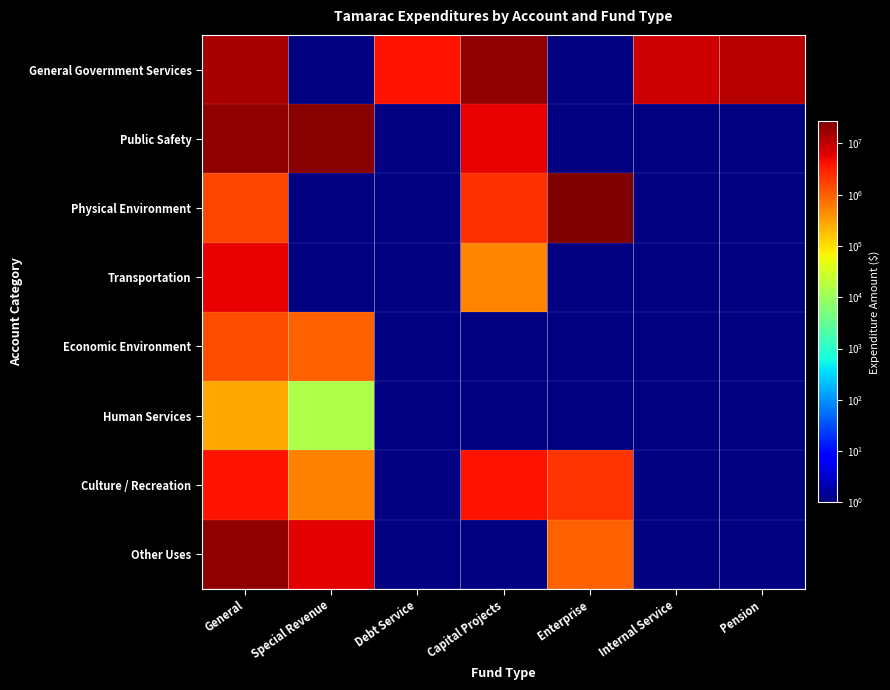

Reading right to left, extract all data points from this chart.

General Government Services: Pension=11498678	Internal Service=8228073	Enterprise=0	Capital Projects=19808424	Debt Service=4066383	Special Revenue=0	General=14360278
Public Safety: Pension=0	Internal Service=0	Enterprise=0	Capital Projects=5798855	Debt Service=0	Special Revenue=23081261	General=20190807
Physical Environment: Pension=0	Internal Service=0	Enterprise=27080241	Capital Projects=2389900	Debt Service=0	Special Revenue=0	General=1629529
Transportation: Pension=0	Internal Service=0	Enterprise=0	Capital Projects=497044	Debt Service=0	Special Revenue=0	General=5654731
Economic Environment: Pension=0	Internal Service=0	Enterprise=0	Capital Projects=0	Debt Service=0	Special Revenue=984034	General=1424276
Human Services: Pension=0	Internal Service=0	Enterprise=0	Capital Projects=0	Debt Service=0	Special Revenue=14388	General=271116
Culture / Recreation: Pension=0	Internal Service=0	Enterprise=2158925	Capital Projects=3983484	Debt Service=0	Special Revenue=546004	General=3911808
Other Uses: Pension=0	Internal Service=0	Enterprise=1019498	Capital Projects=0	Debt Service=0	Special Revenue=6071486	General=20089146